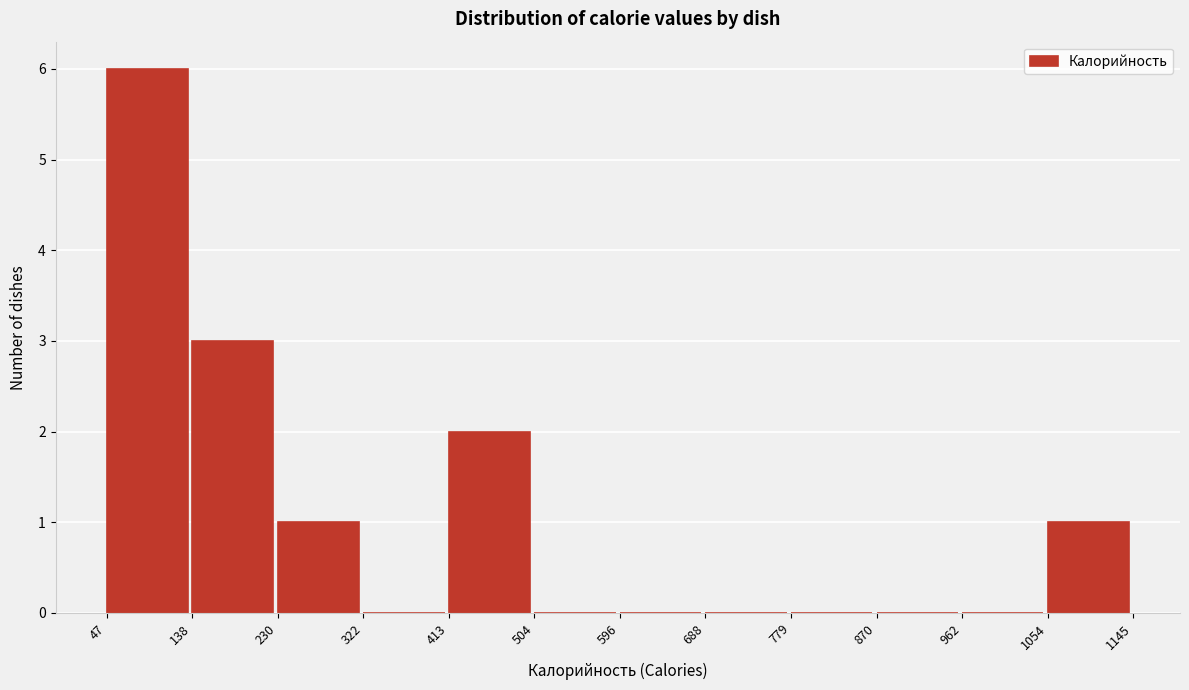

Which range on the x-axis has the tallest bar?

47 to 138